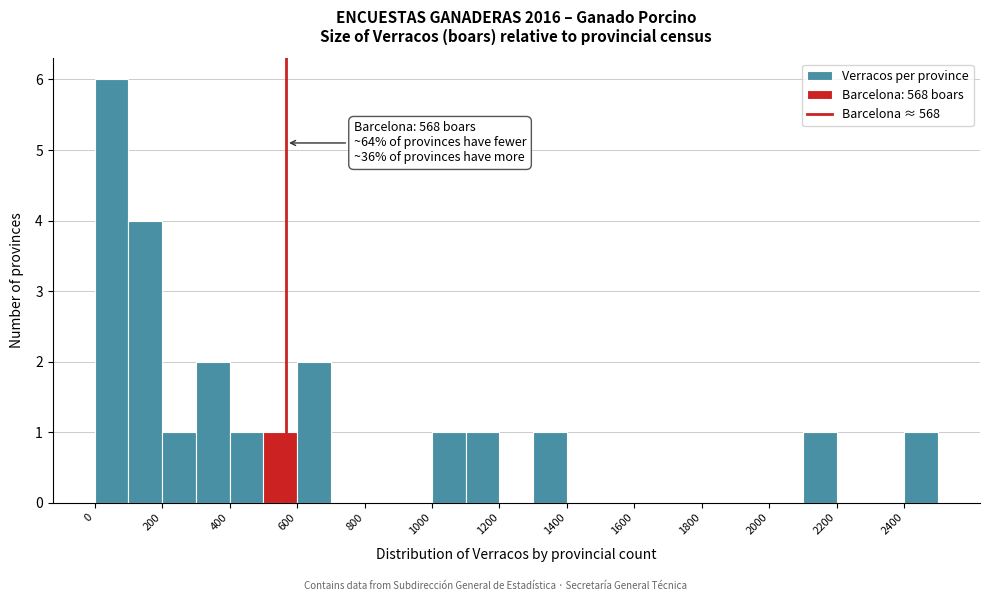

Over which range of the x-axis is the bar tallest?

0 to 100